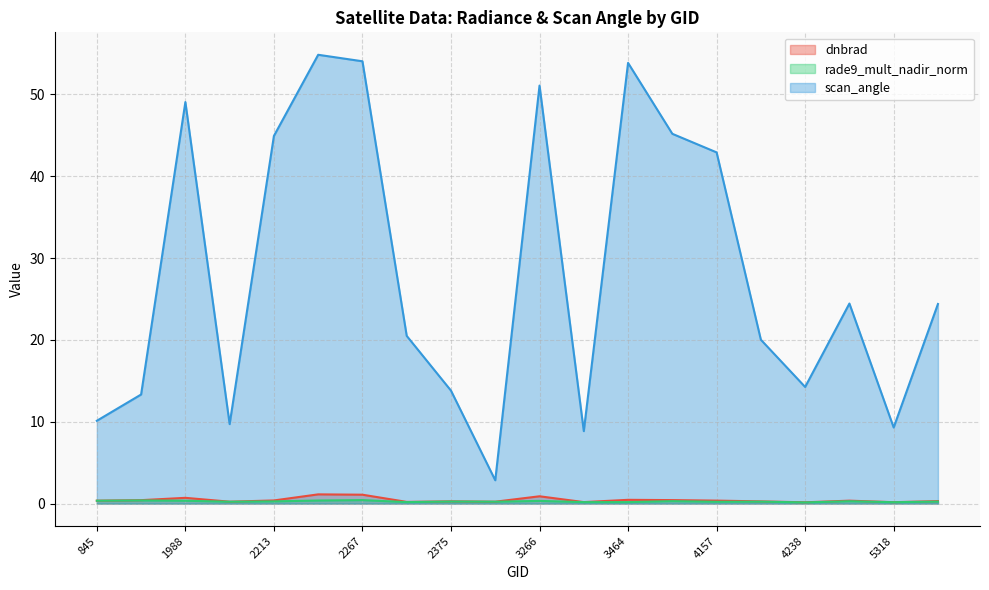

How many data points in scan_angle are above 24?

10